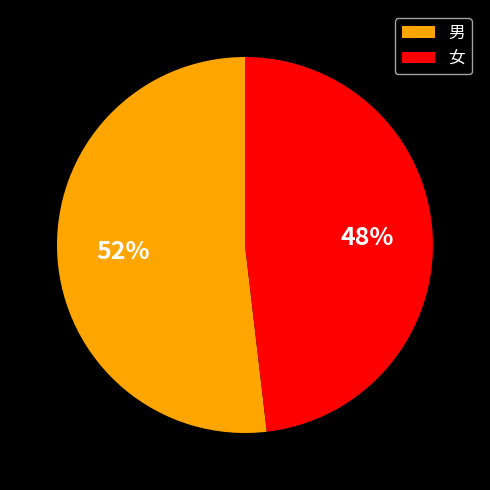

Which has a higher value, 男 or 女?

男